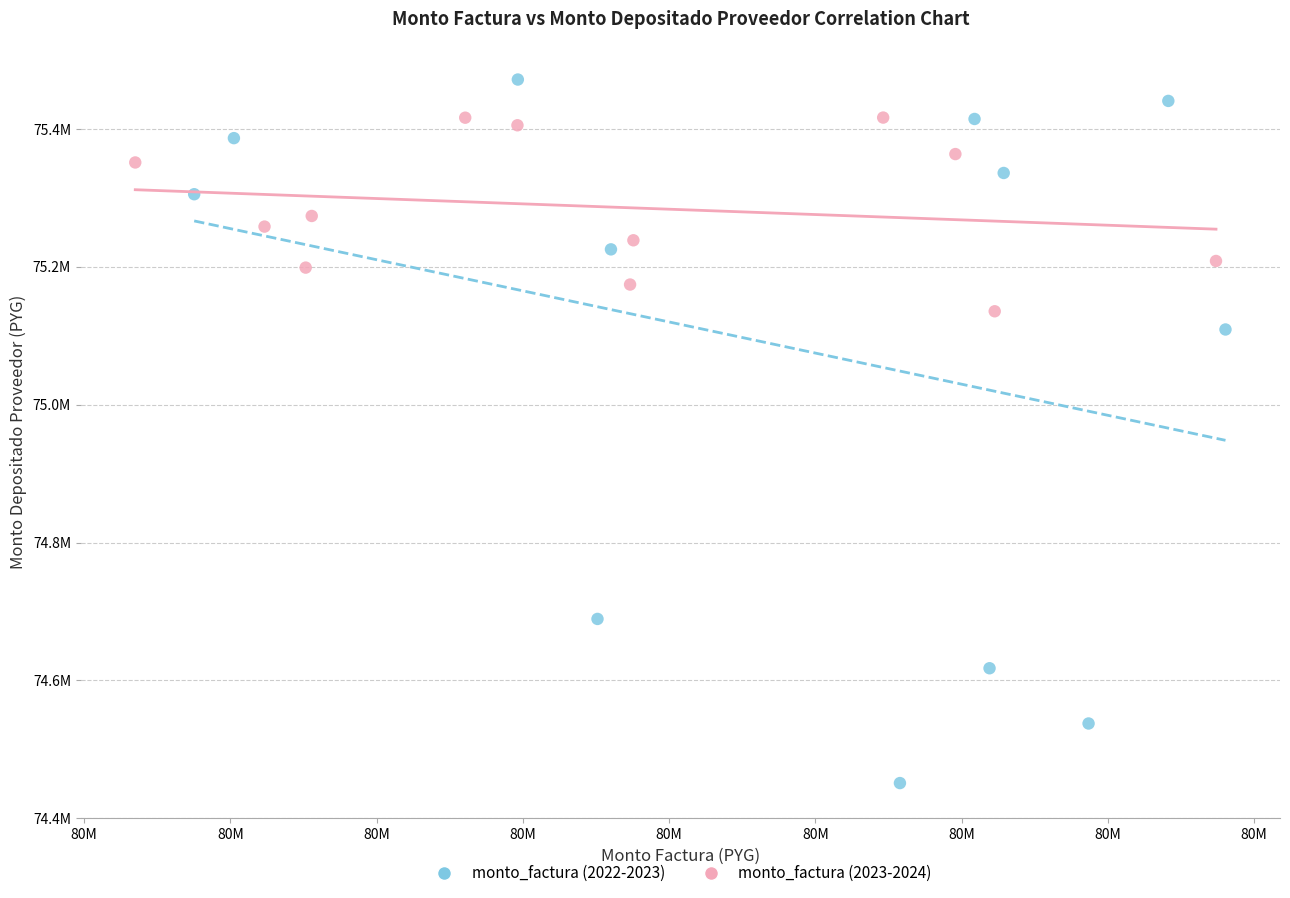

Which series has the widest spread of Y values?

monto_factura (2022-2023)